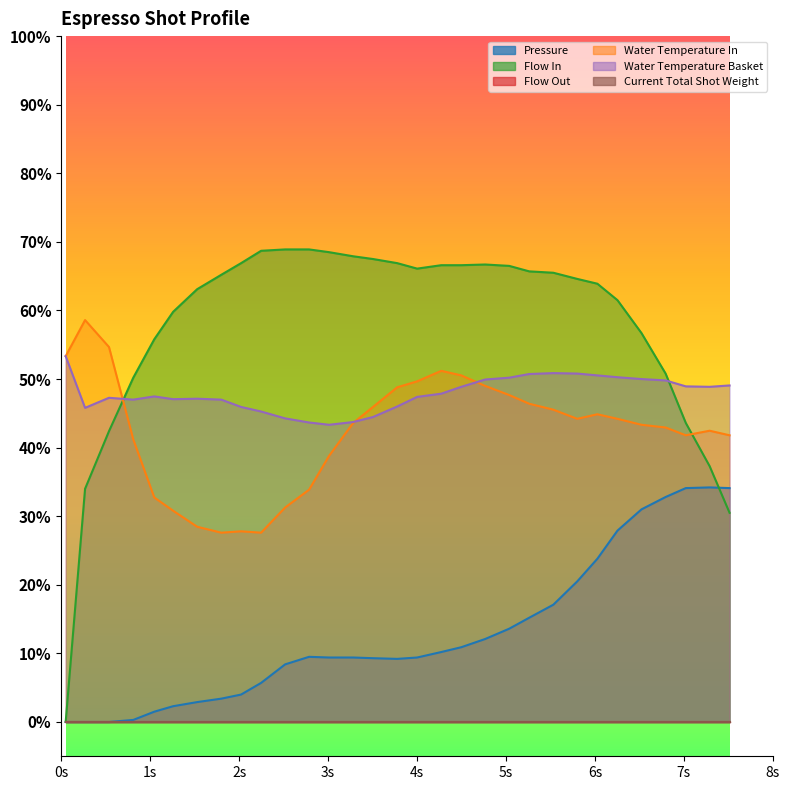

True or false: water_temperature_basket and pressure cross at least once.

False